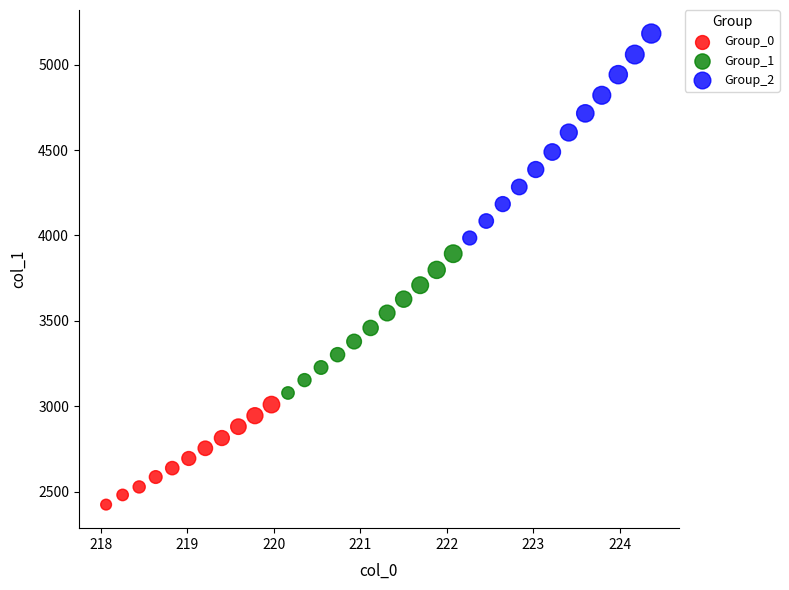

Which series has the widest spread of Y values?

Group_2